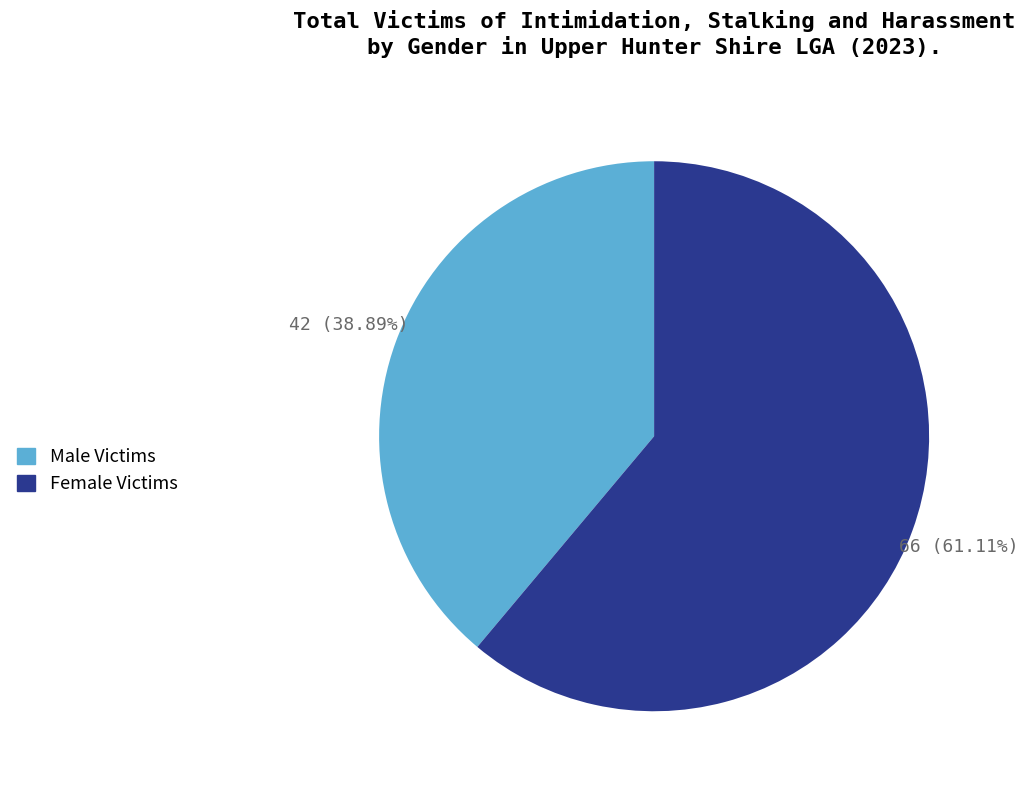

Is the sum of Female Victims and Male Victims greater than half?

Yes